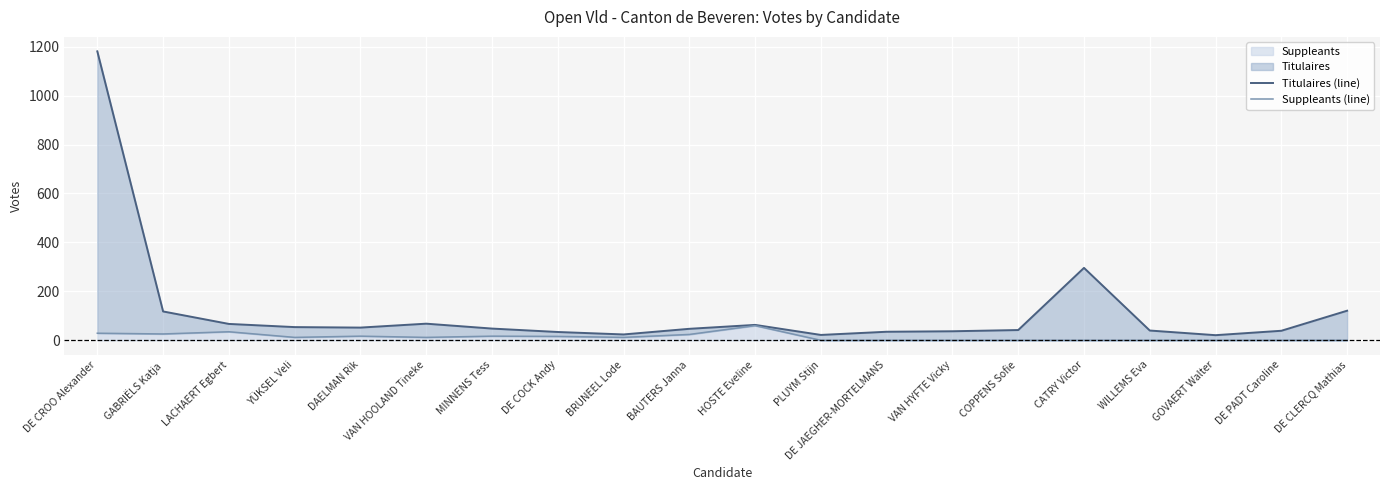

True or false: Suppleants has a value of 35 at LACHAERT Egbert.

True